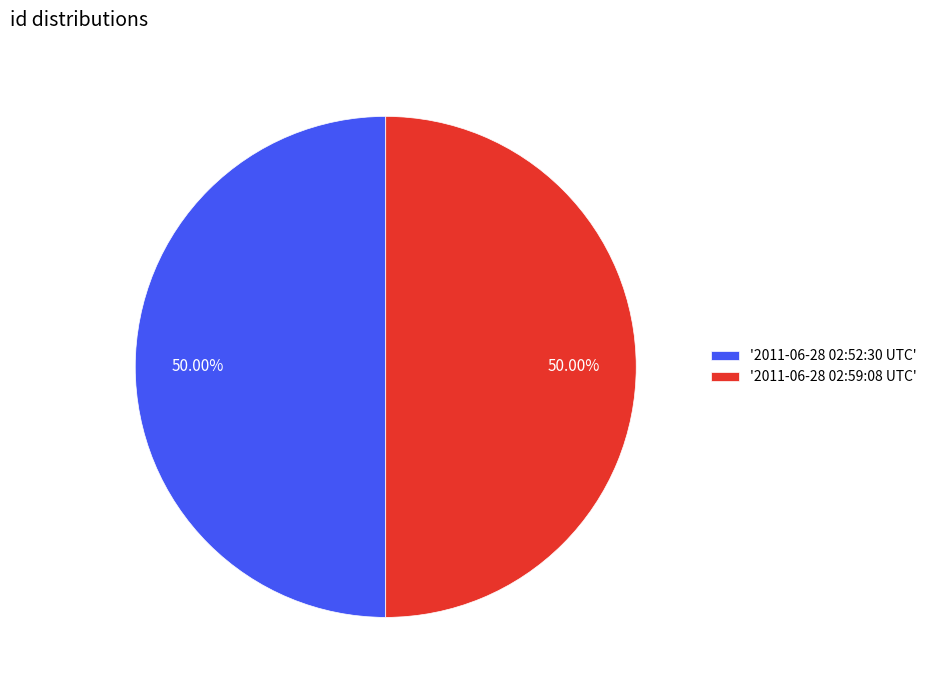

What is the ratio of the value at '2011-06-28 02:59:08 UTC' to the value at '2011-06-28 02:52:30 UTC'?

1.0